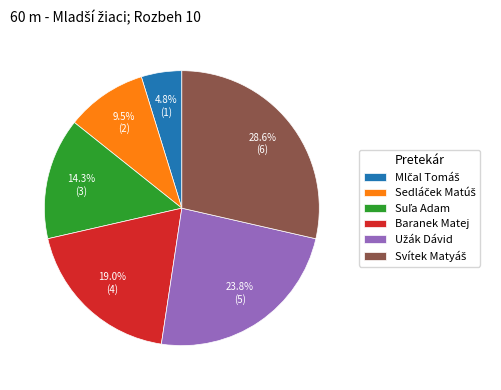

Does any single category account for the majority?

No